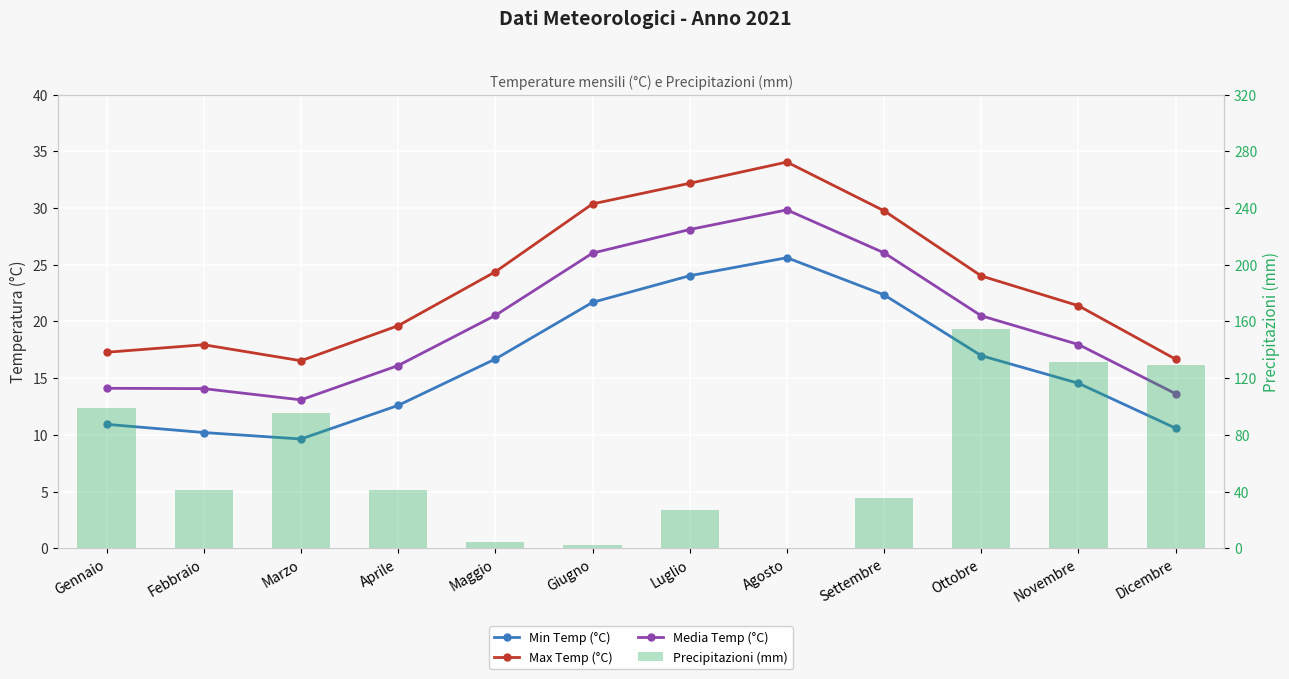

Is the value of Max Temp (°C) at Febbraio greater than the value of Media Temp (°C) at Luglio?

No